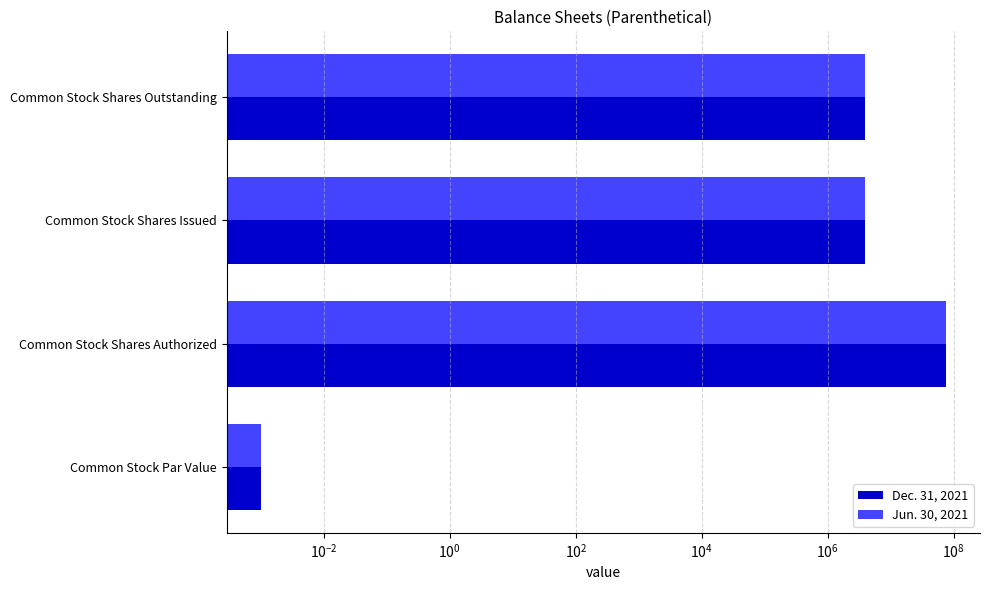

The value of Jun. 30, 2021 at Common Stock Shares Outstanding is 3870600.0. True or false?

True